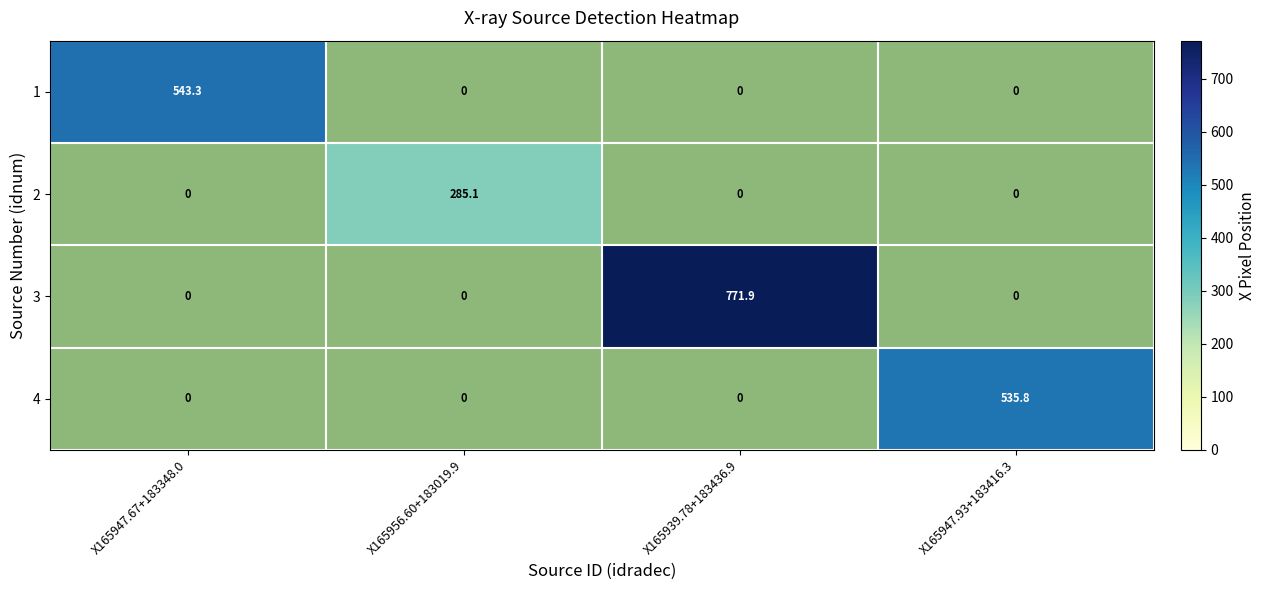

What is the average value of the 1 series?

135.8